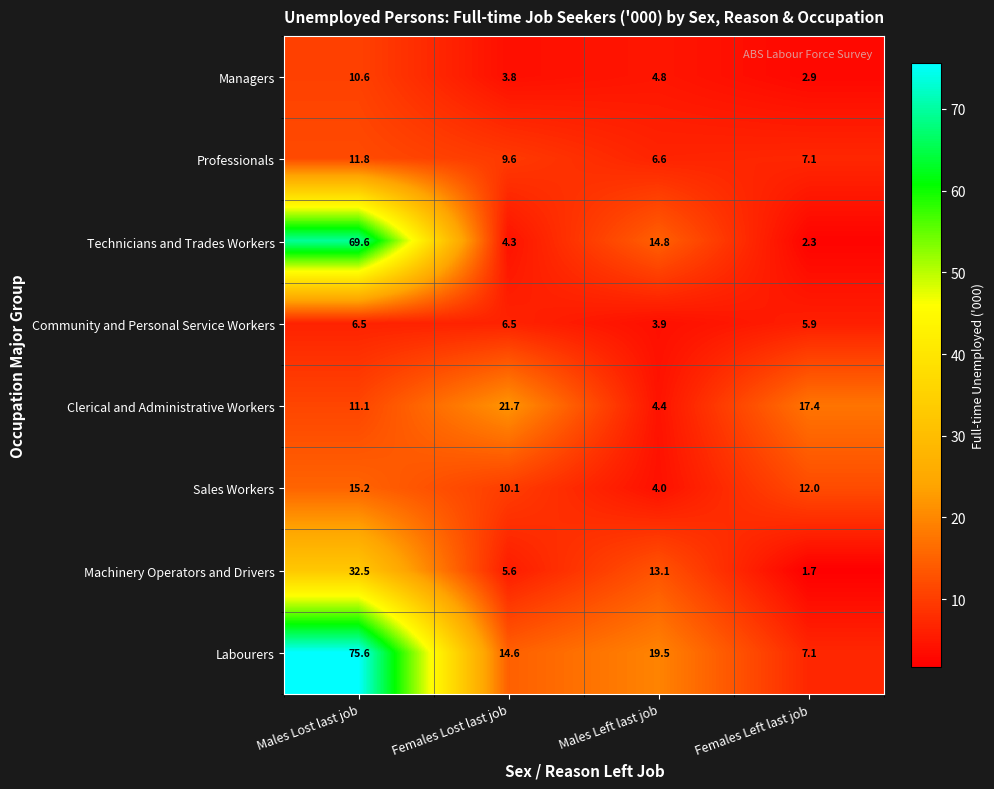

What is the total value across all series at Males Left last job?

71.1